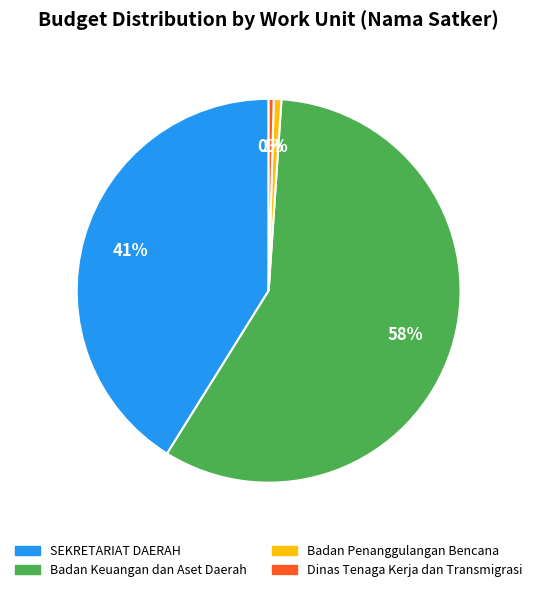

Which has a higher value, Badan Penanggulangan Bencana or Badan Keuangan dan Aset Daerah?

Badan Keuangan dan Aset Daerah